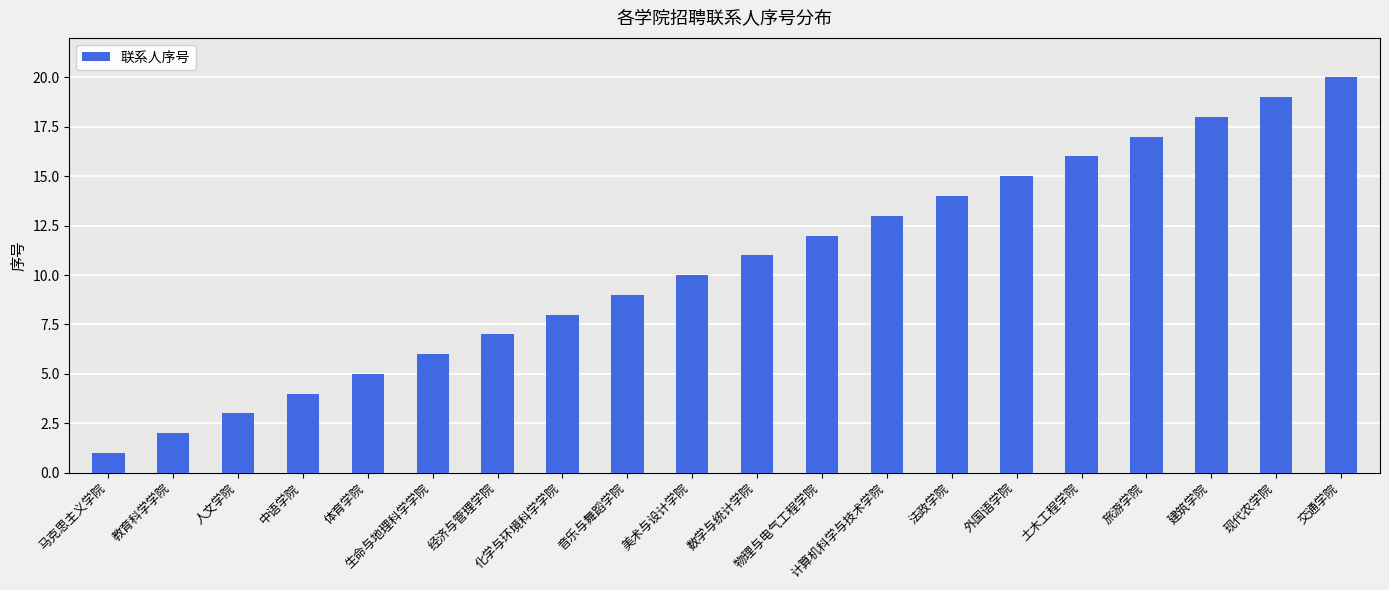

What is the value of the 15th bar from the left?

15